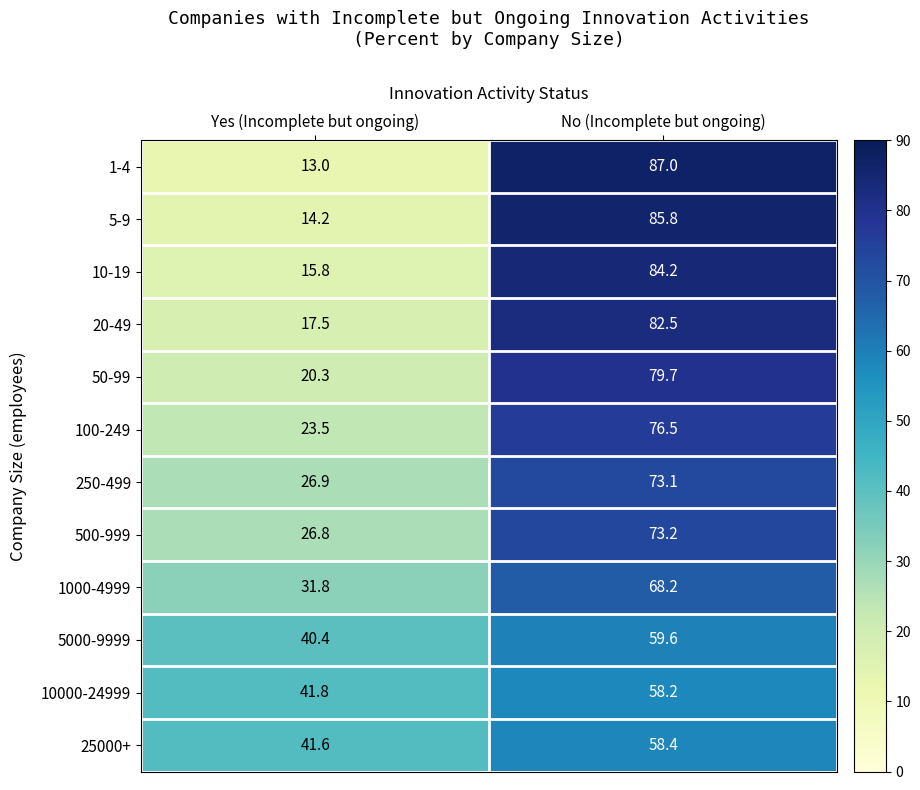

Is it true that 25000+ equals 41.6 at Yes (Incomplete but ongoing)?

True